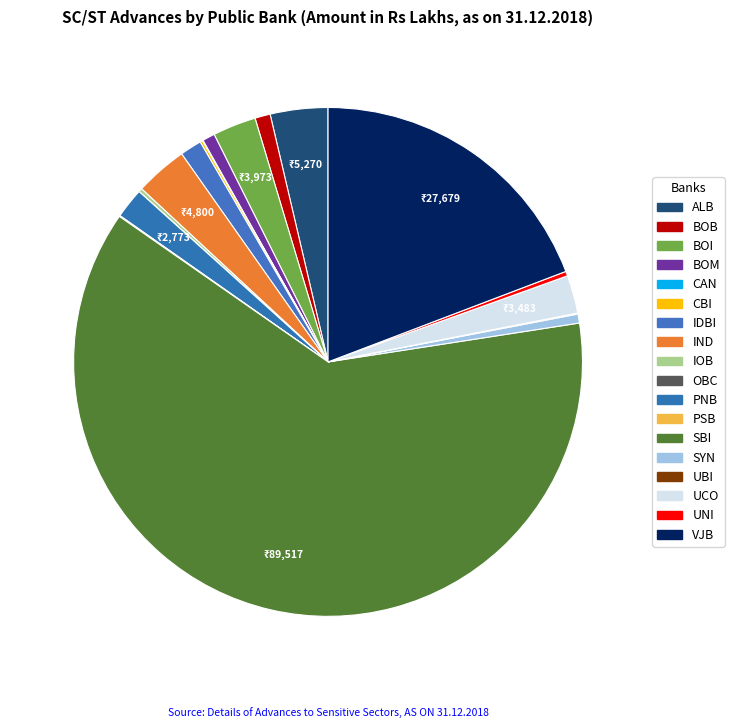

Is it true that PSB is 0% of the pie?

True